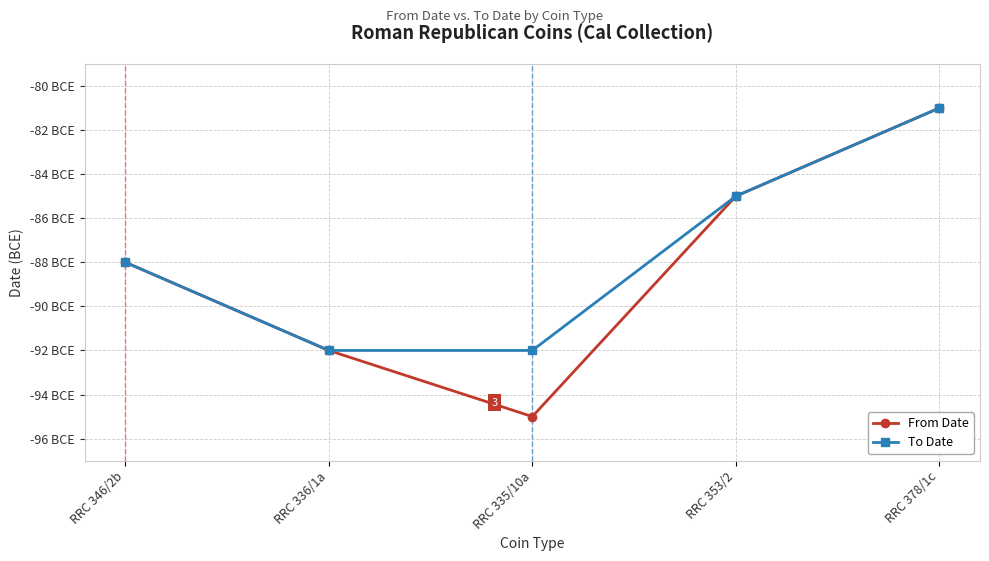

What are all the series names shown in the legend?

From Date, To Date